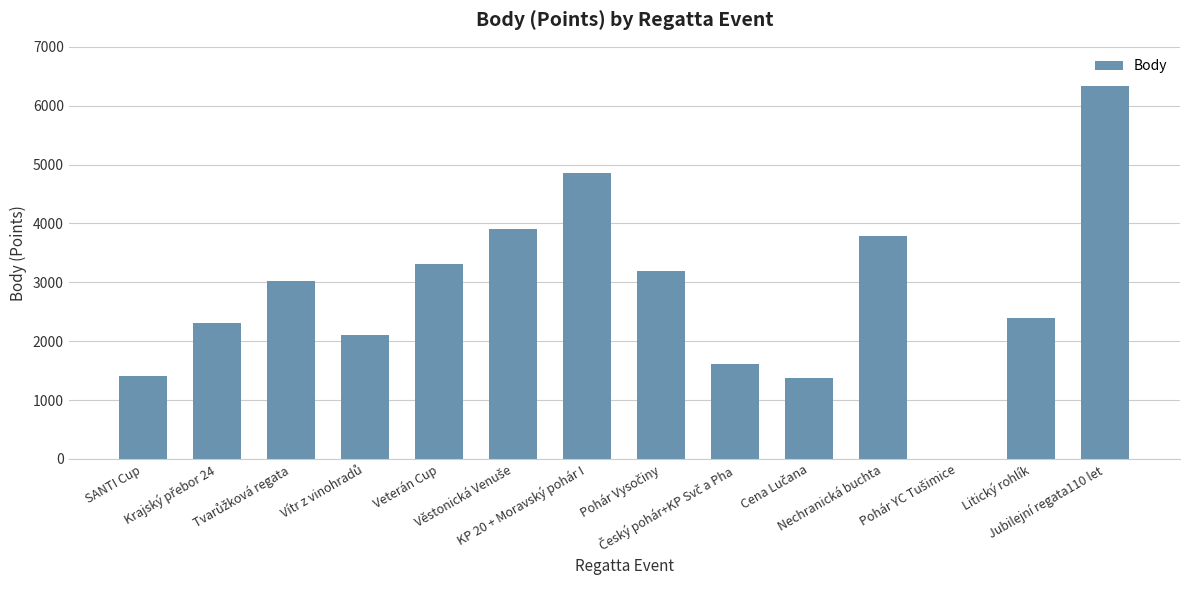

What is the maximum value shown in the chart?

6331